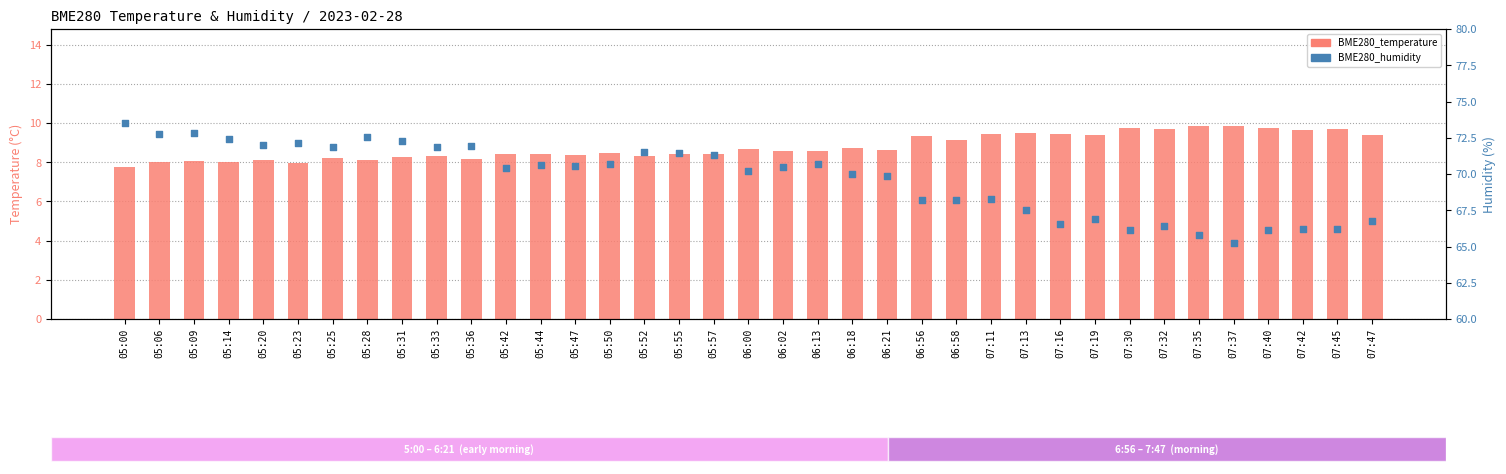

Which series contains the lowest Y value?

BME280_temperature